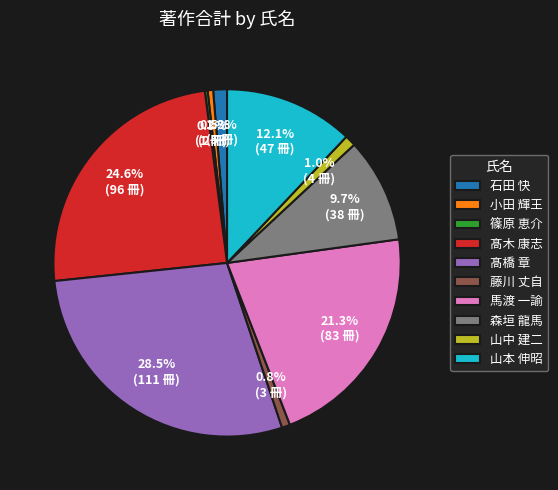

Is there any slice that represents more than half of the pie?

No